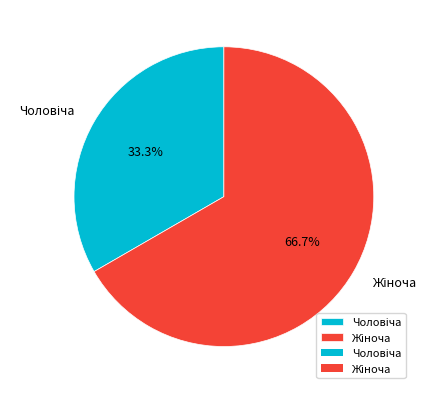

Is there any slice that represents more than half of the pie?

Yes